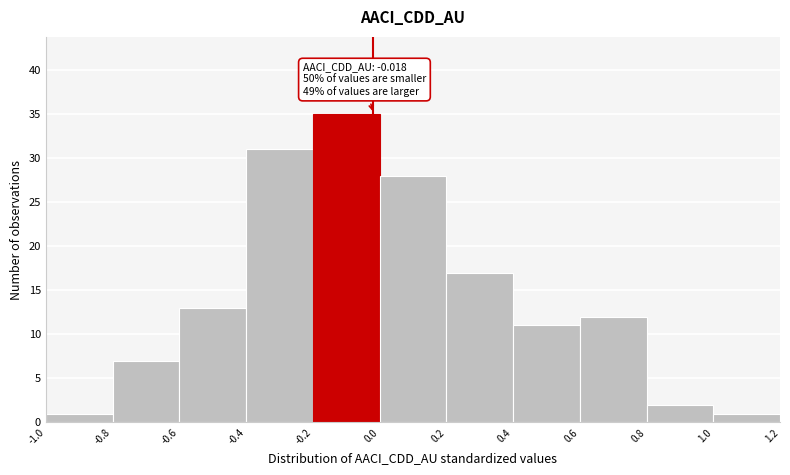

Which range on the x-axis has the tallest bar?

-0.2 to 0.0